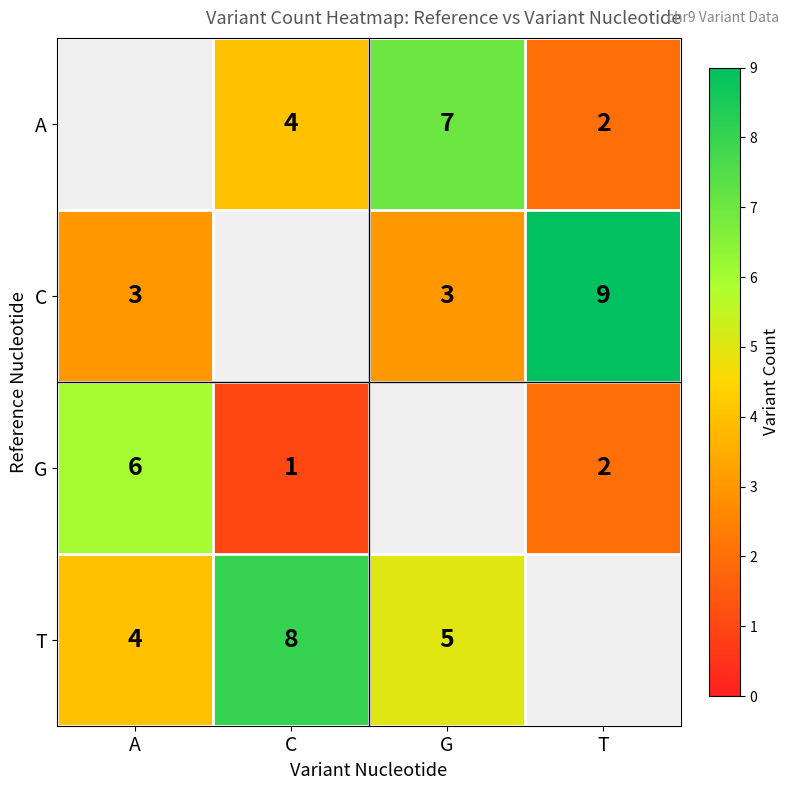

The C series shows 2 at A. True or false?

False